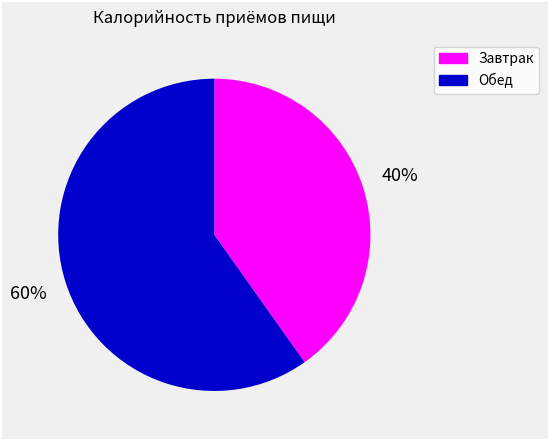

To the nearest percent, what is the average slice percentage?

50%